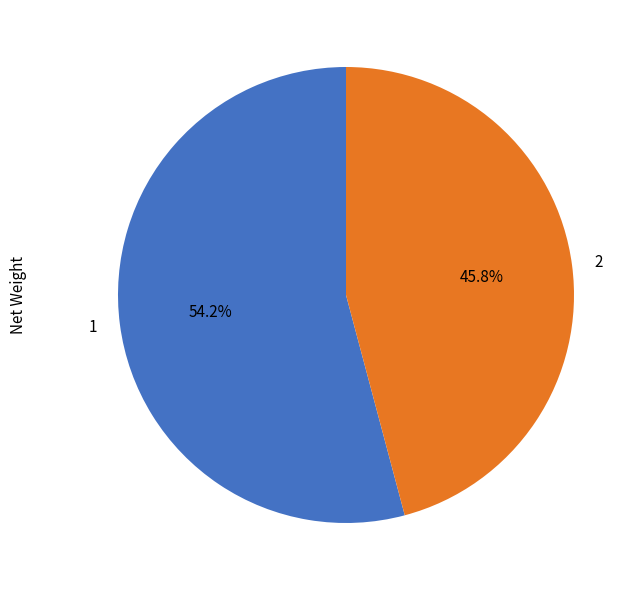

Which has a higher value, 2 or 1?

1